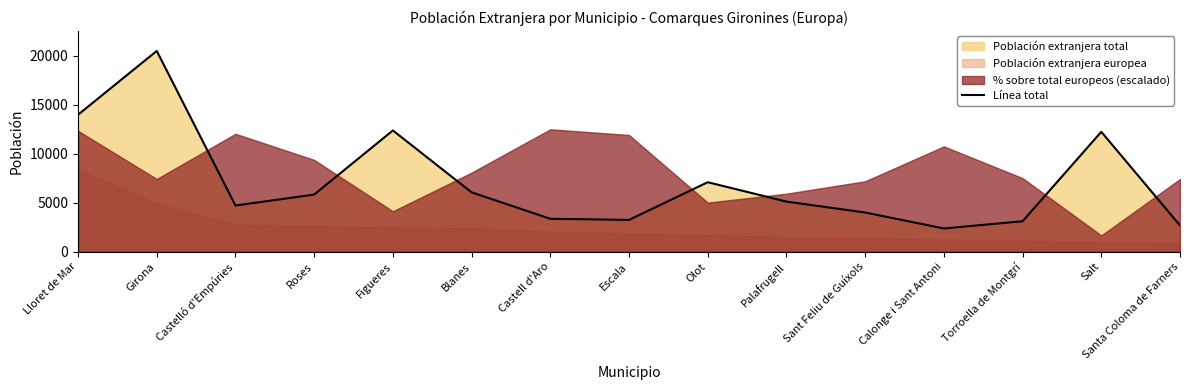

Is it true that the value at Girona is 20504?

True